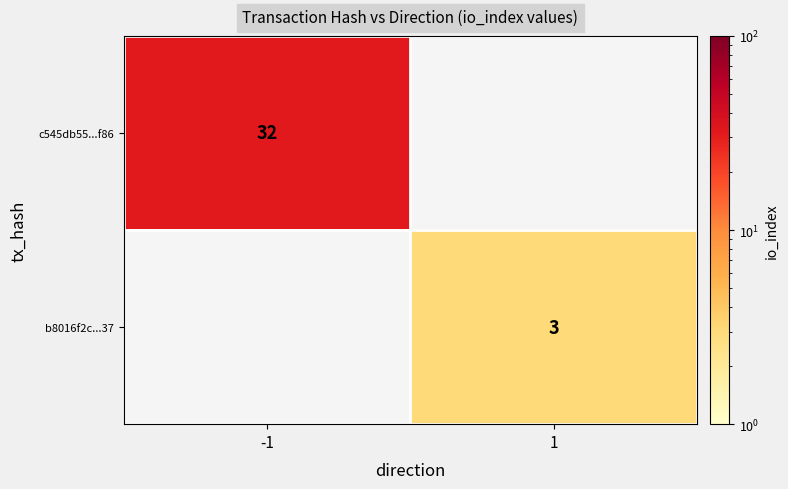

Is it true that b8016f2c...37 equals 4 at 1?

False